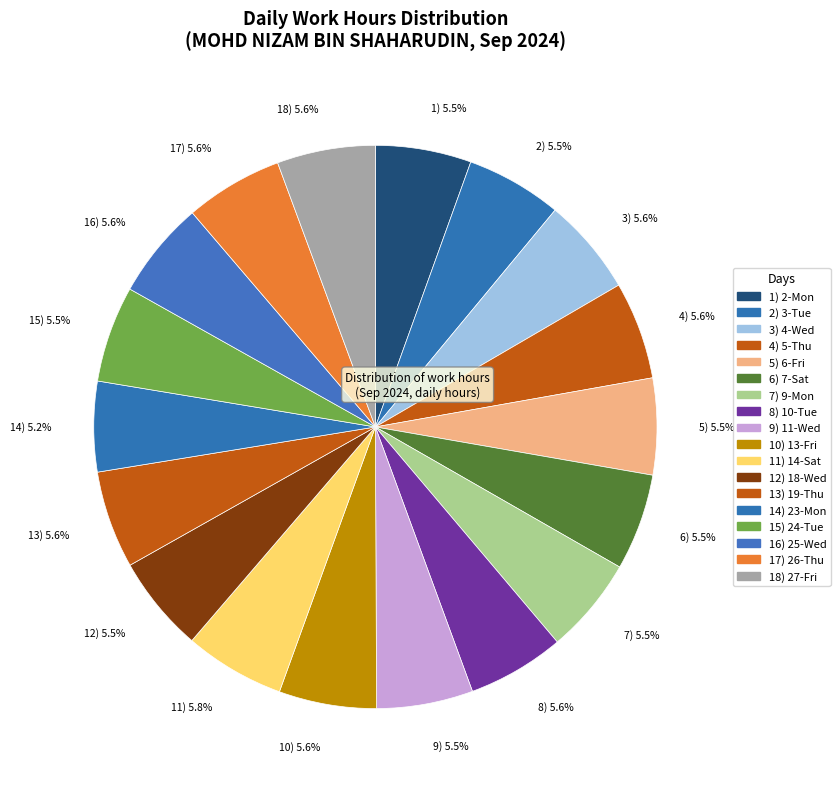

Does 17) 5.6% account for over 50% of the chart?

No